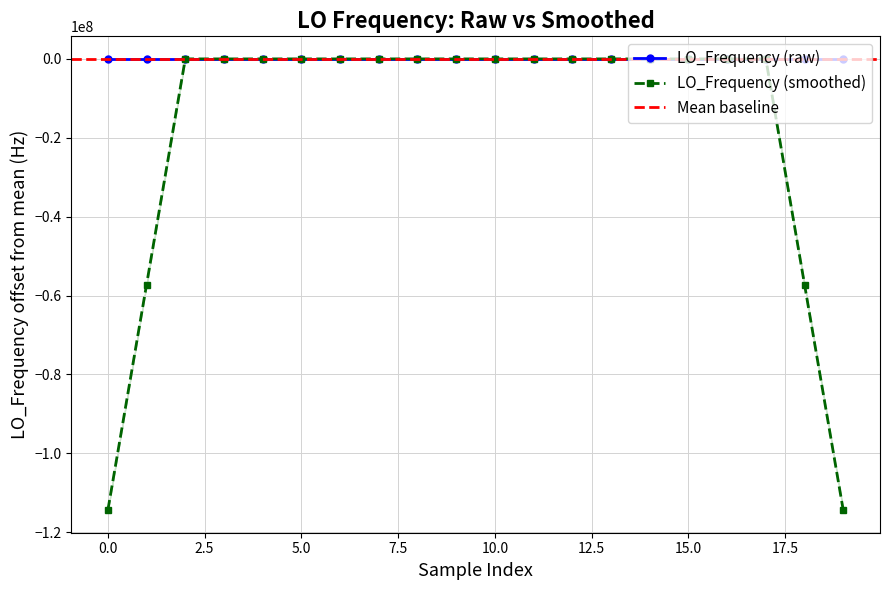

How many negative values are there?

13